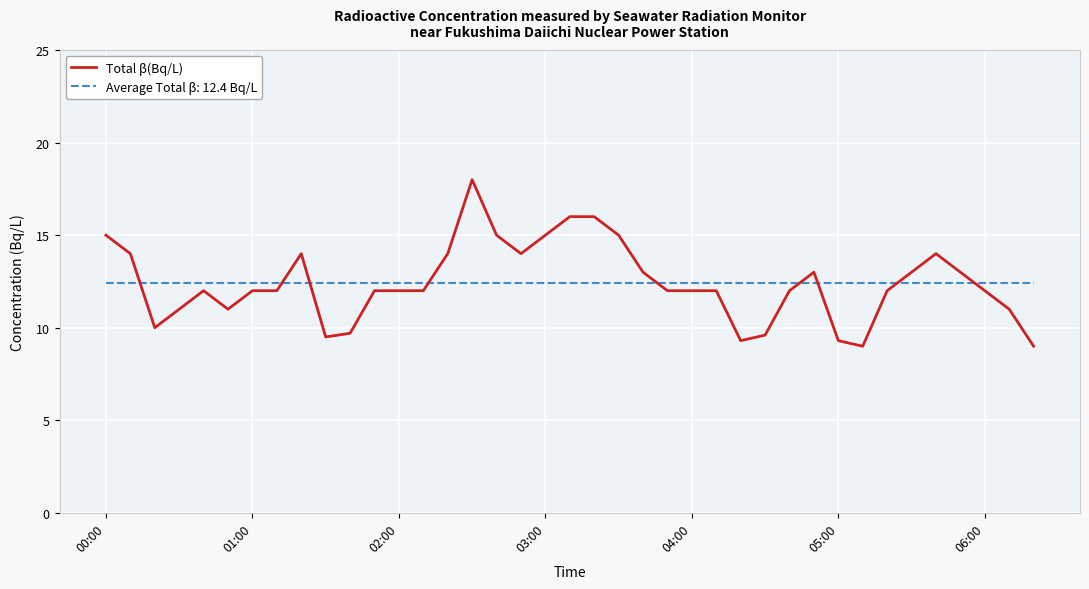

Which series has the largest range (max minus min)?

Total β(Bq/L)